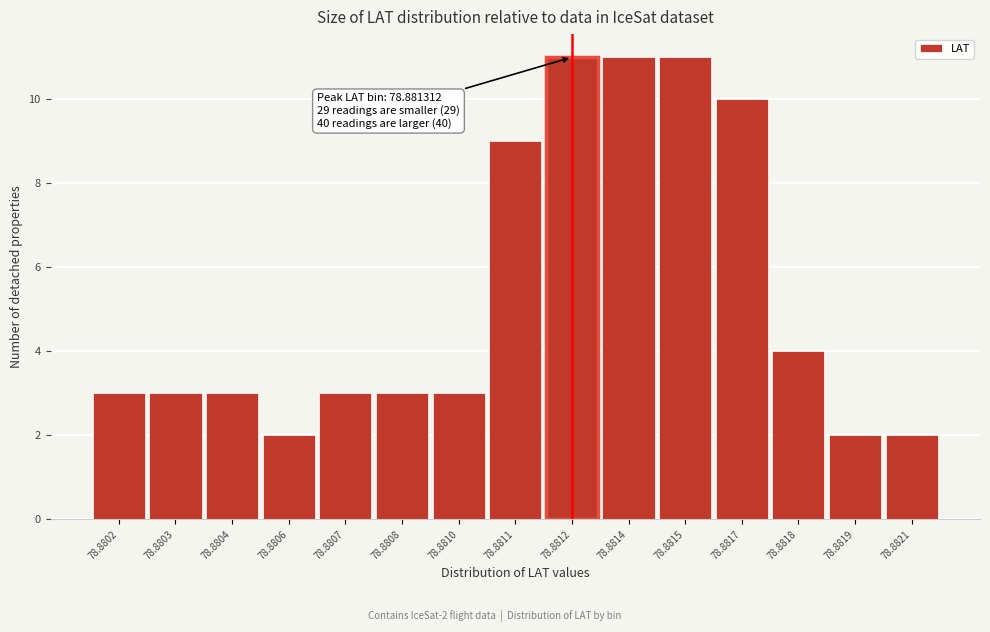

Reading left to right, list all the values displayed in this chart.

3	3	3	2	3	3	3	9	11	11	11	10	4	2	2